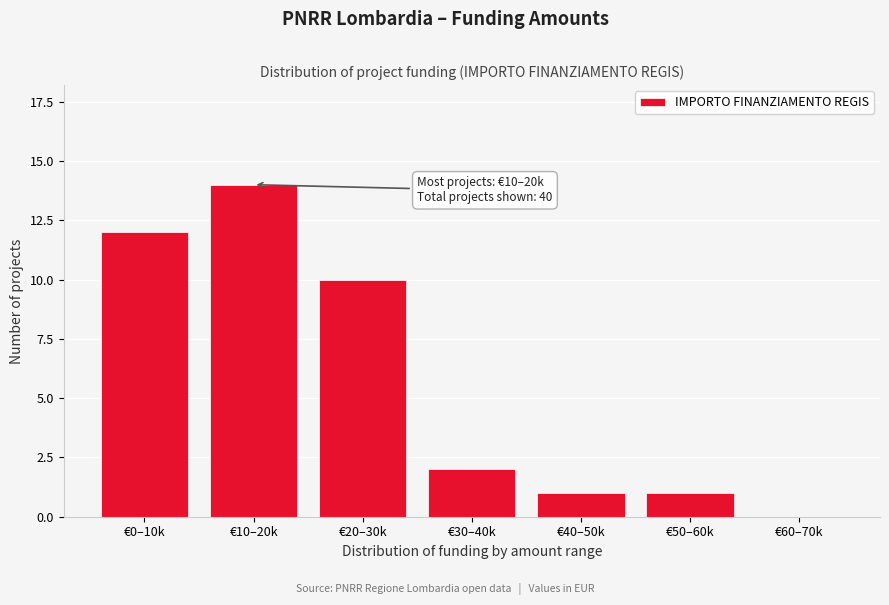

Reading left to right, extract all data points from this chart.

€0–10k=12	€10–20k=14	€20–30k=10	€30–40k=2	€40–50k=1	€50–60k=1	€60–70k=0